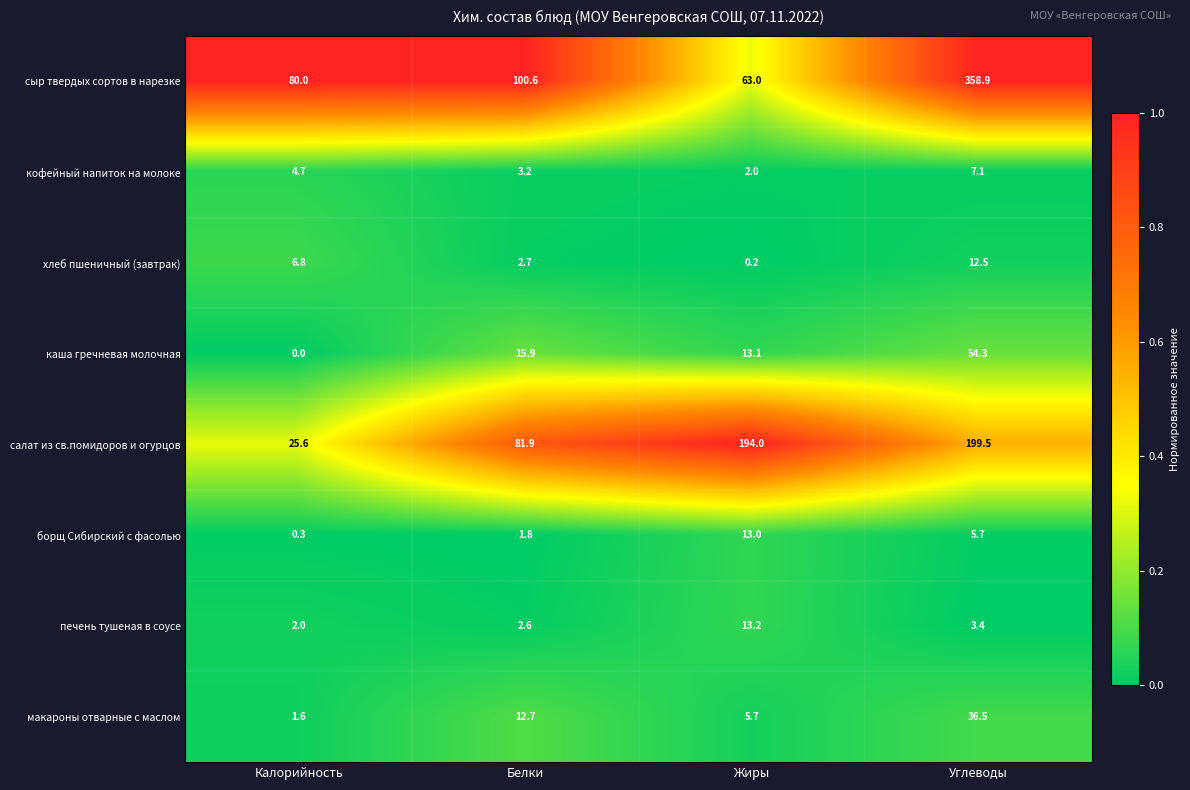

The сыр твердых сортов в нарезке series shows 31.1 at Жиры. True or false?

False